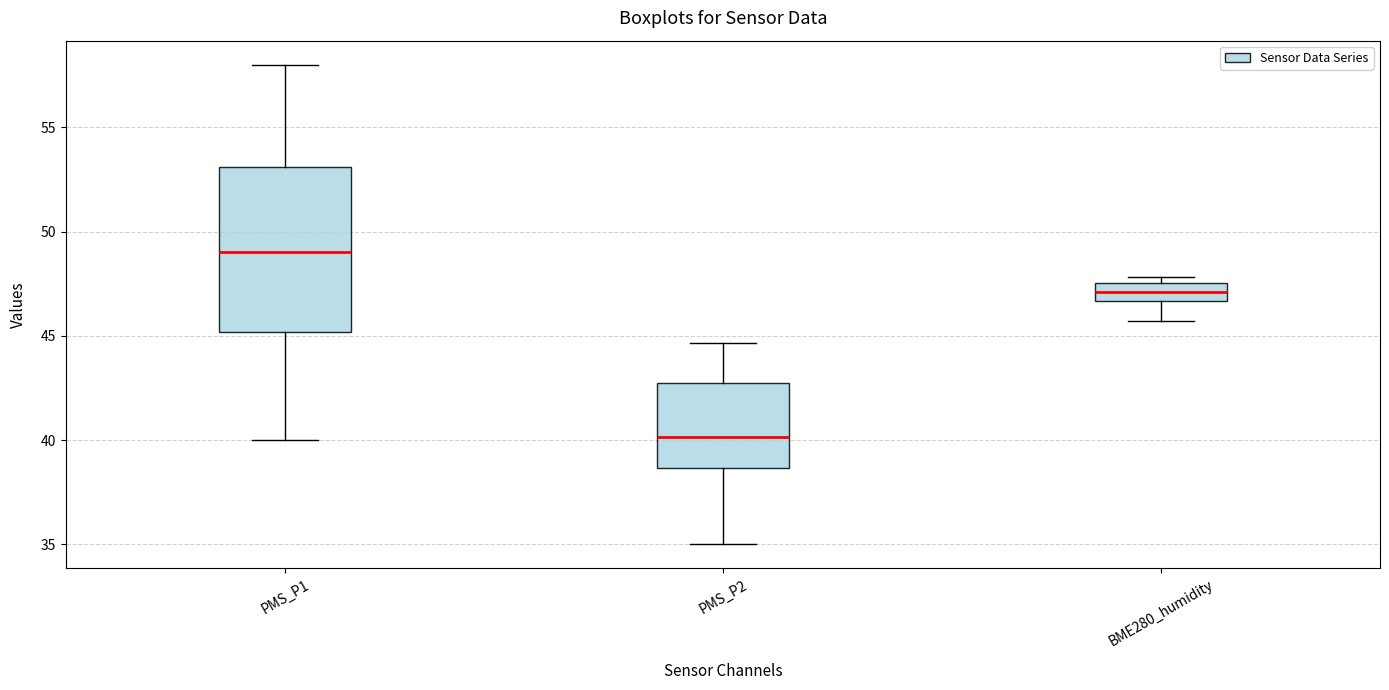

Which box has the highest median line?

PMS_P1